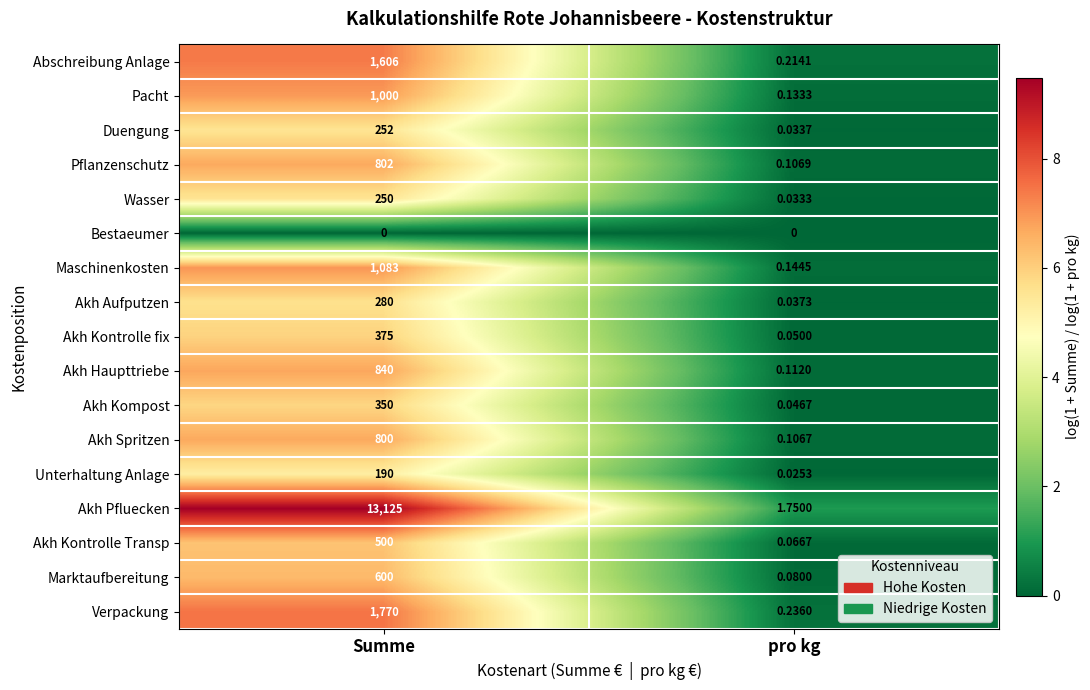

Where is Akh Kompost nearest to the value 175?

pro kg